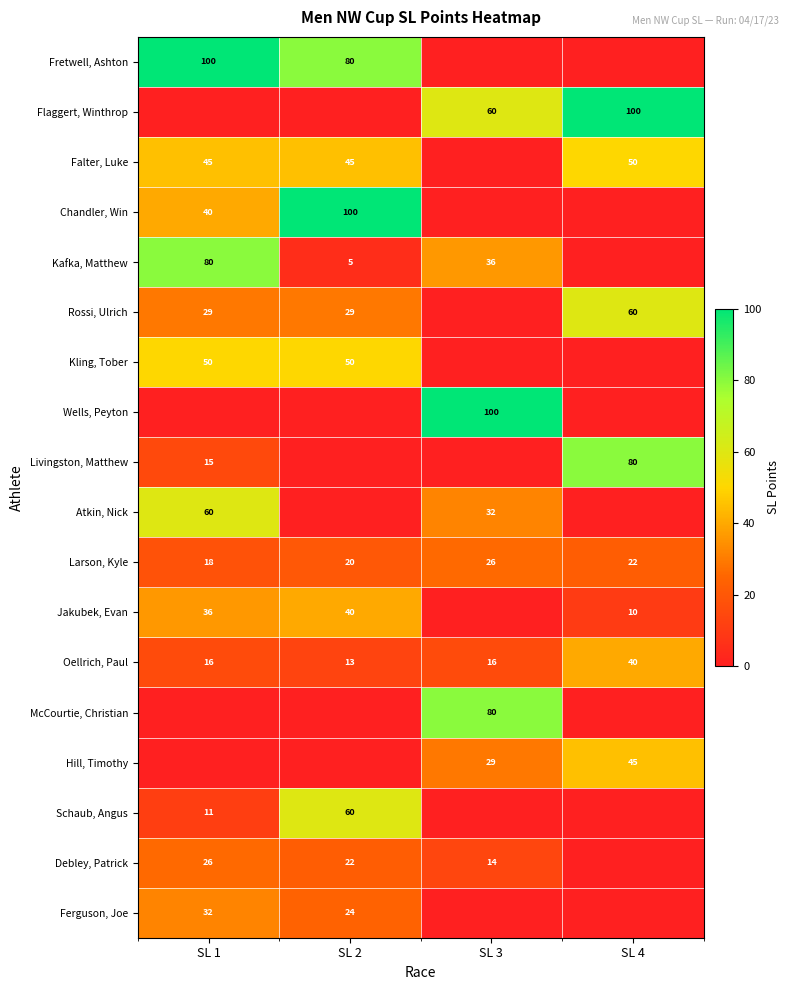

Which category has the lowest value in the Oellrich, Paul series?

SL 2